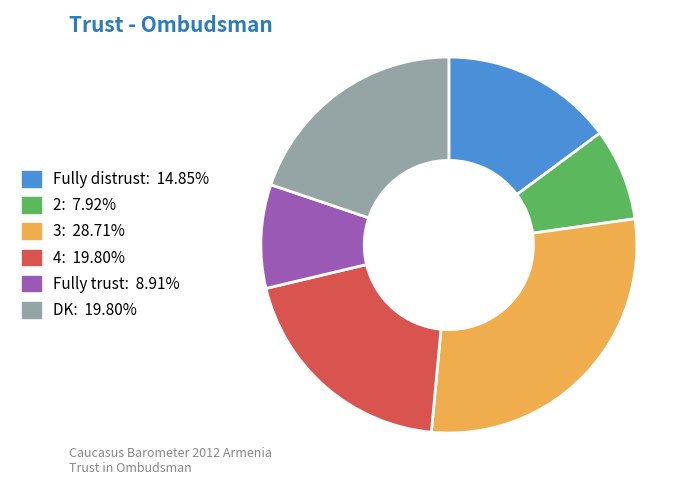

Approximately how many times larger is the value at Fully trust compared to 3?

0.3